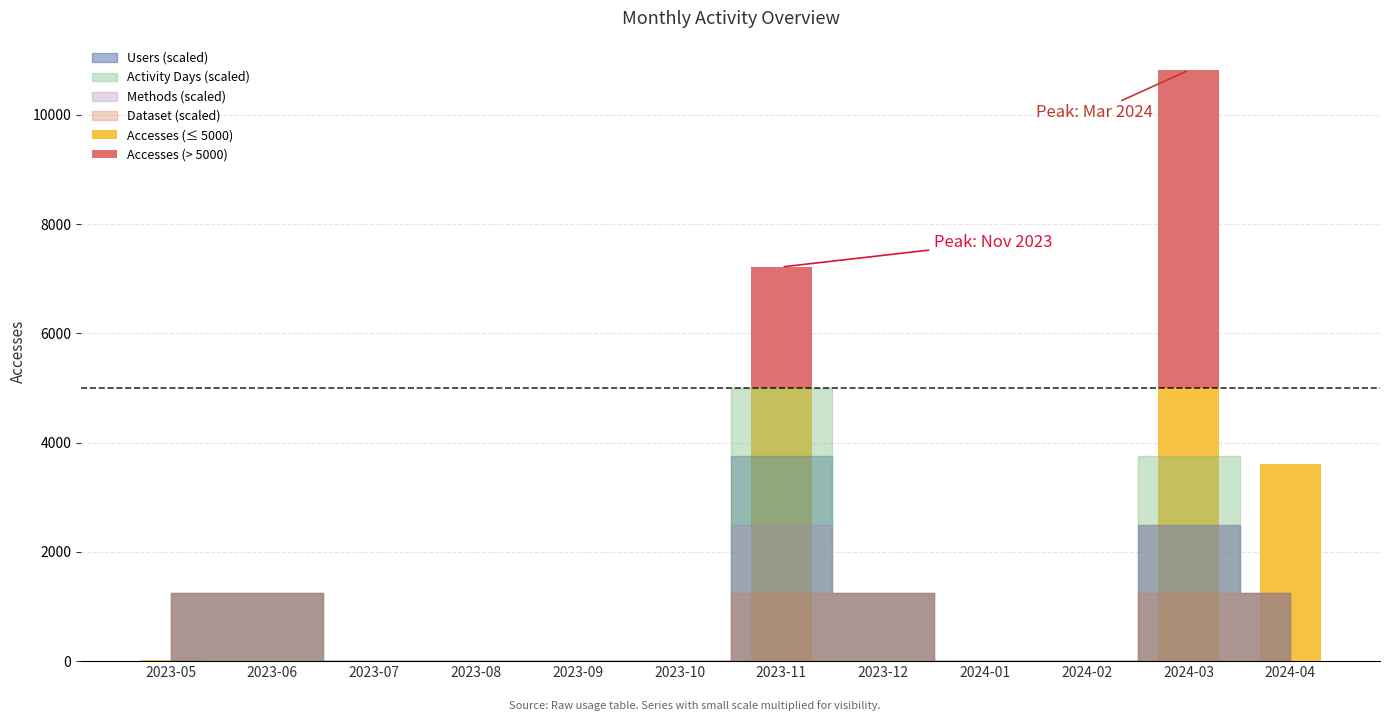

At which category is the sum across all series the highest?

2024-03